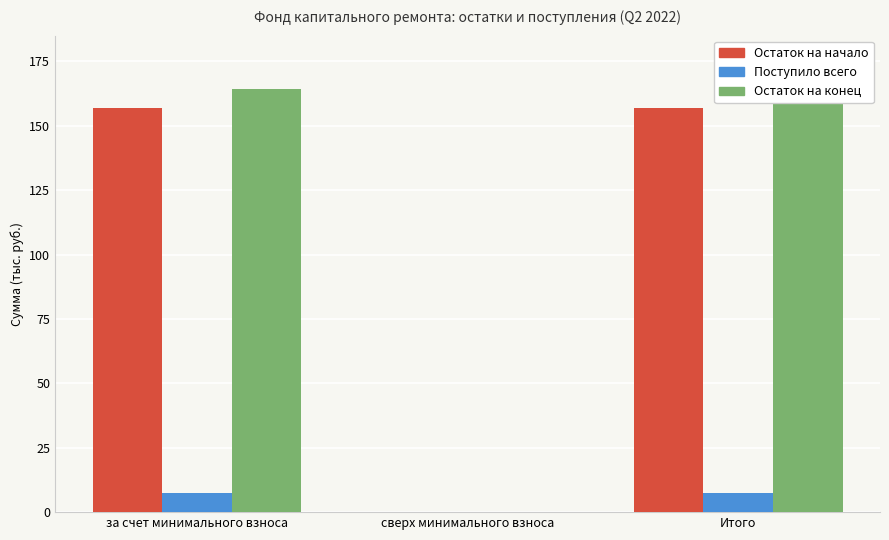

What are all the series names shown in the legend?

Остаток на начало, Поступило всего, Остаток на конец